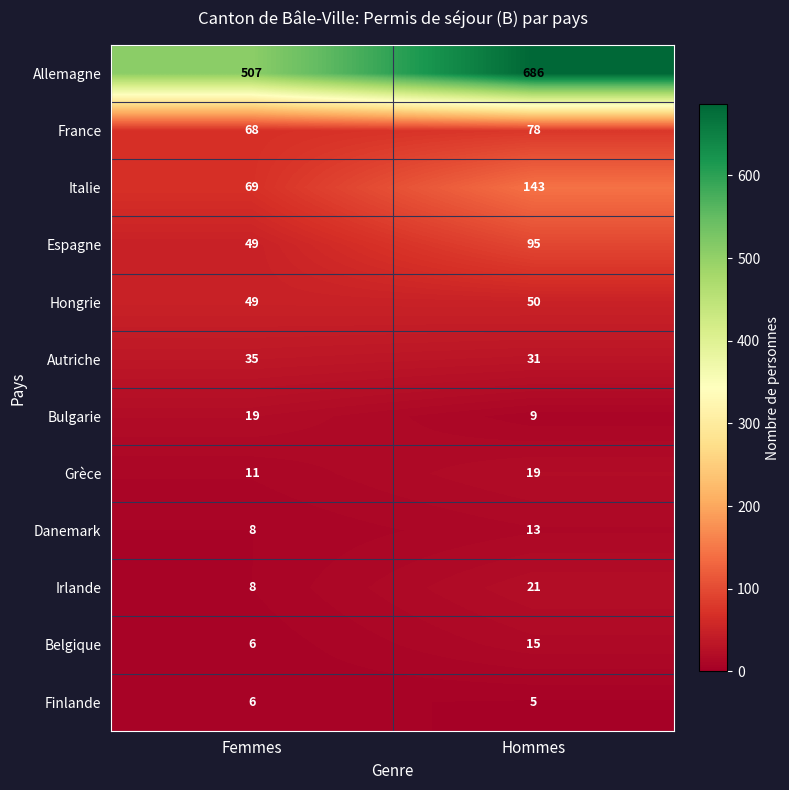

Where is Hongrie nearest to the value 49?

Femmes